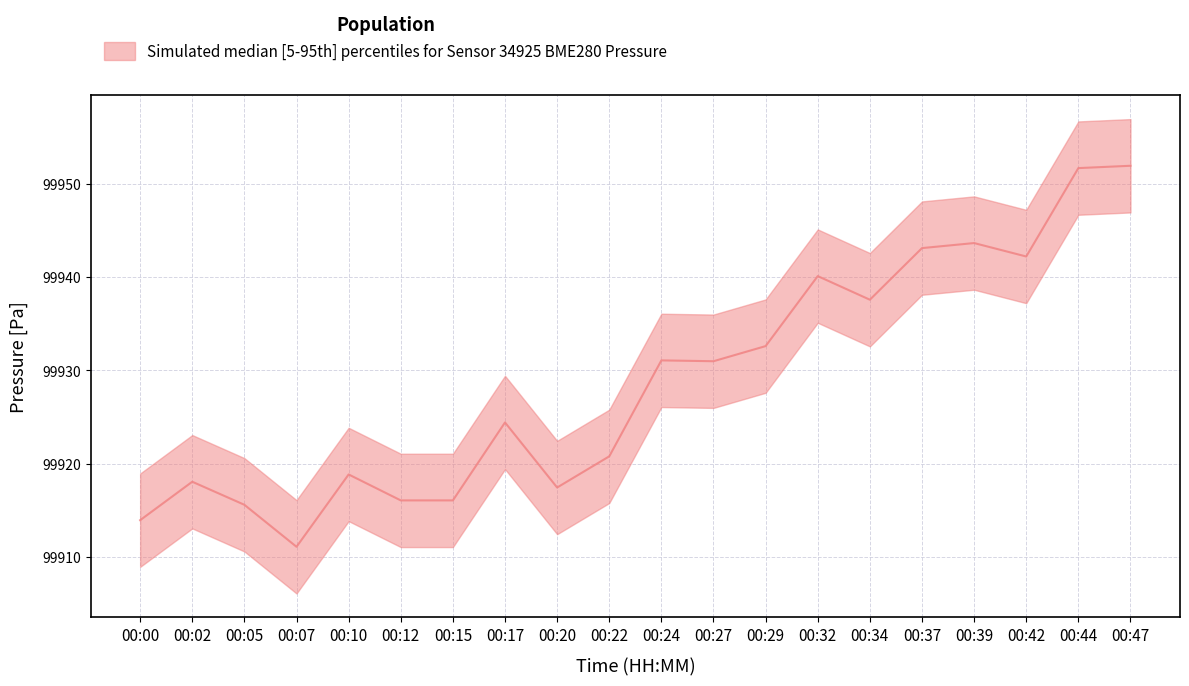

Rank the series by their average value, from highest to lowest.

pressure_upper, pressure_median, pressure_lower